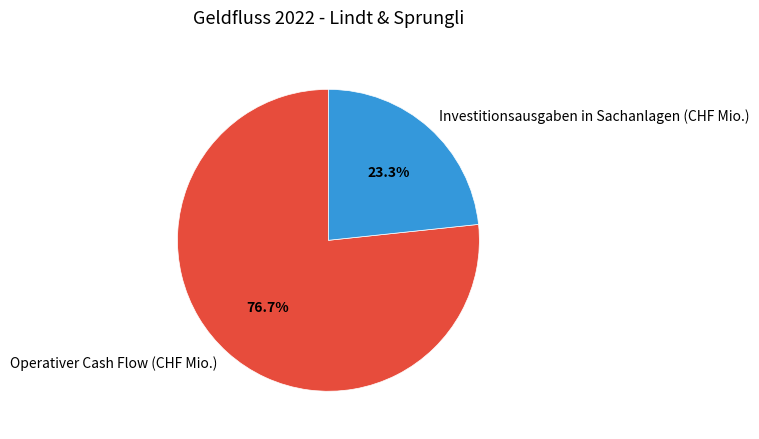

Between Investitionsausgaben in Sachanlagen (CHF Mio.) and Operativer Cash Flow (CHF Mio.), which is larger?

Operativer Cash Flow (CHF Mio.)